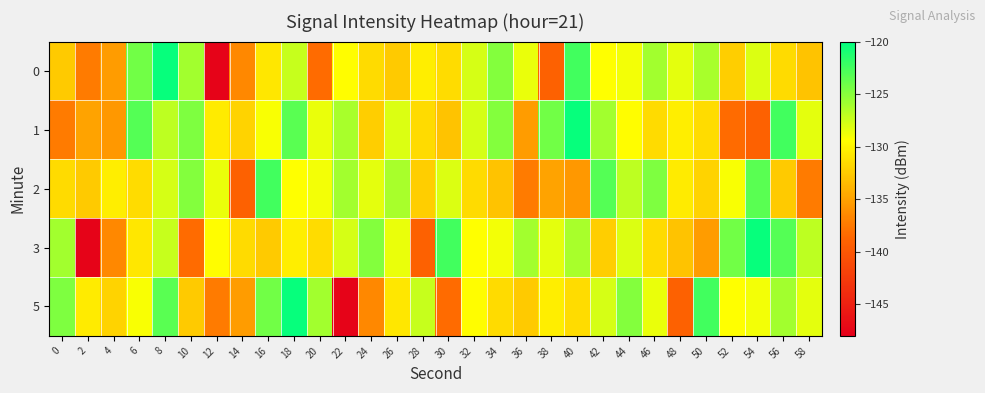

Rank the series at 30 from highest to lowest value.

3, 2, 0, 1, 5